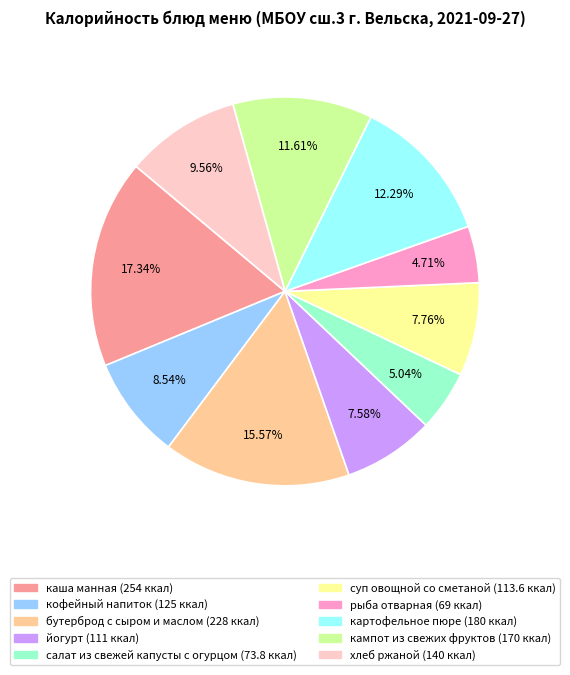

What percentage do кампот из свежих фруктов and бутерброд с сыром и маслом together represent?

27.2%